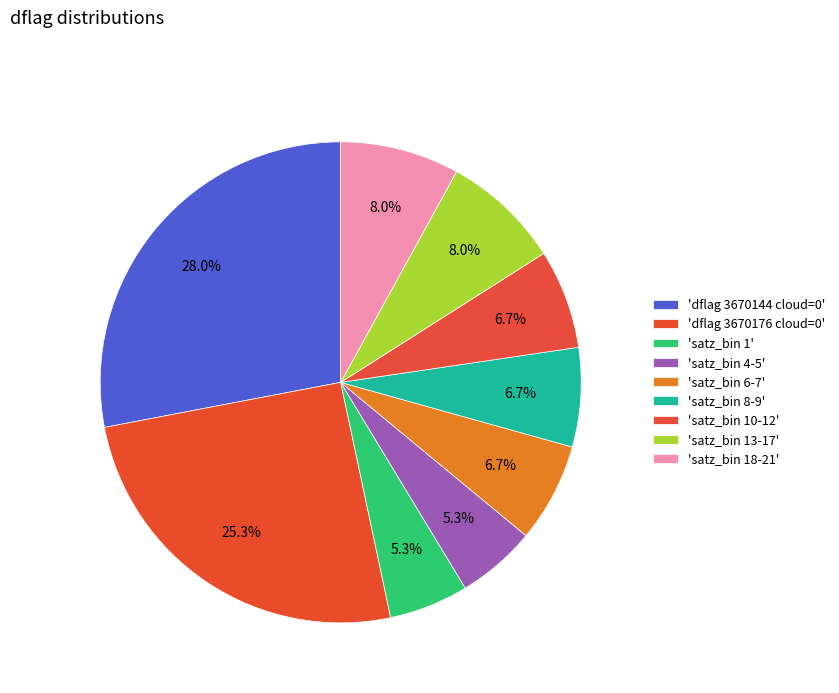

Count the number of slices in the pie.

9